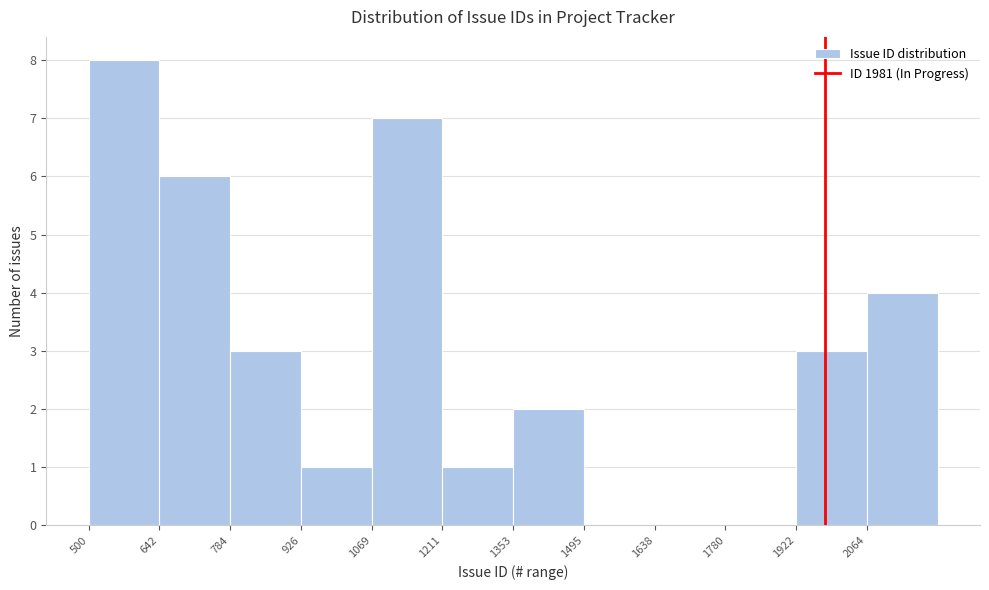

How tall is the bar that spans 500 to 640 on the x-axis? Neither the bar edges nor the heights are printed on the chart, so give them approximately, as read against the axes.

8